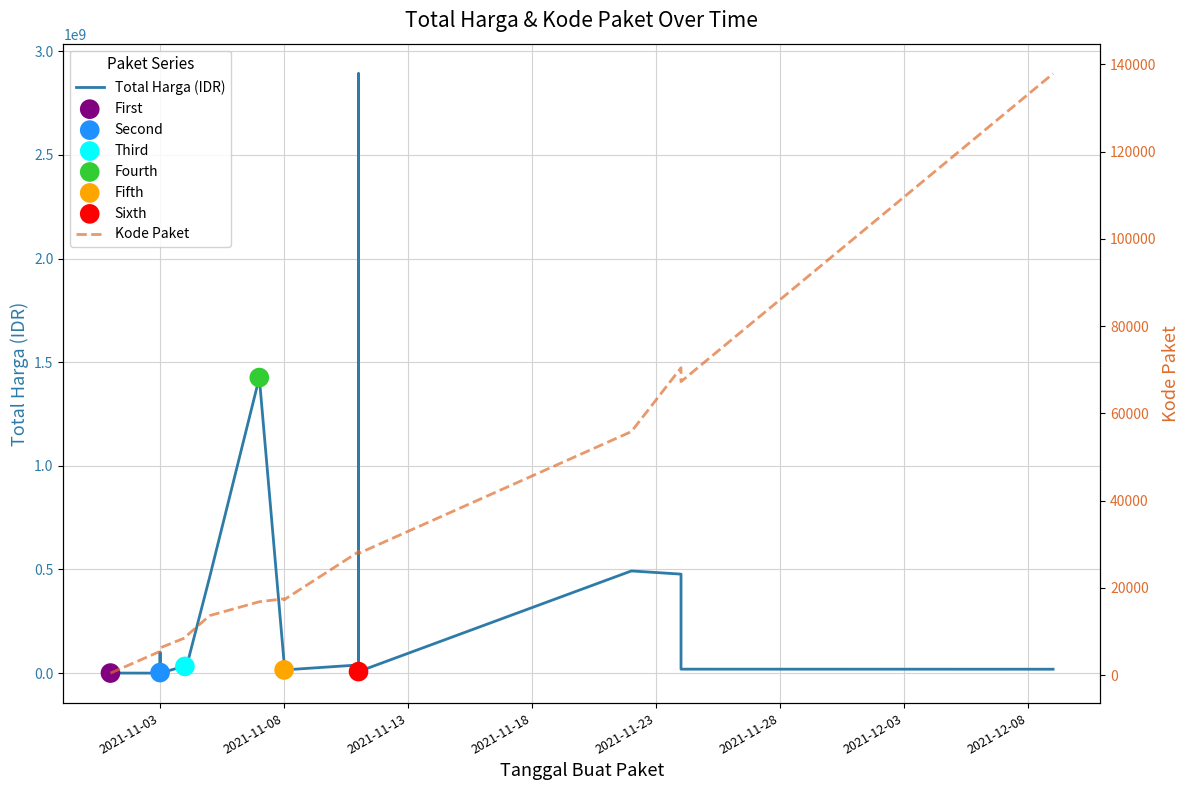

Is the value of Kode Paket at 2021-11-23 greater than the value of Total Harga (IDR) at 13?

No